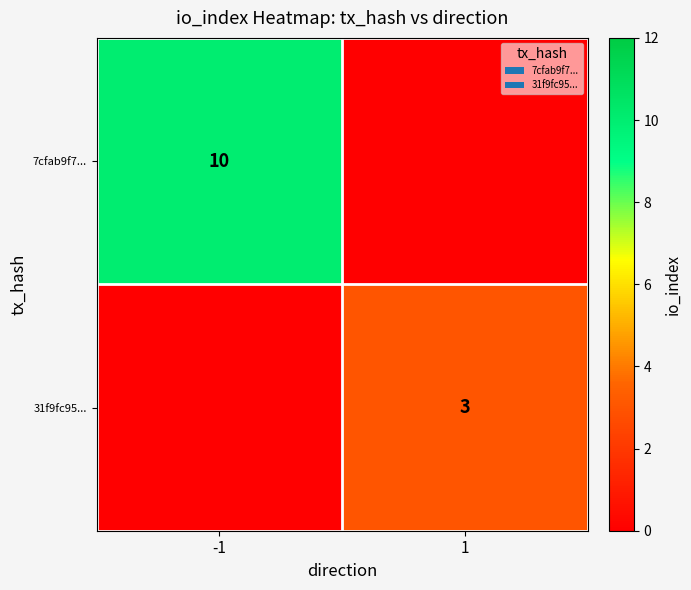

Is it true that 31f9fc95... equals 3 at 1?

True